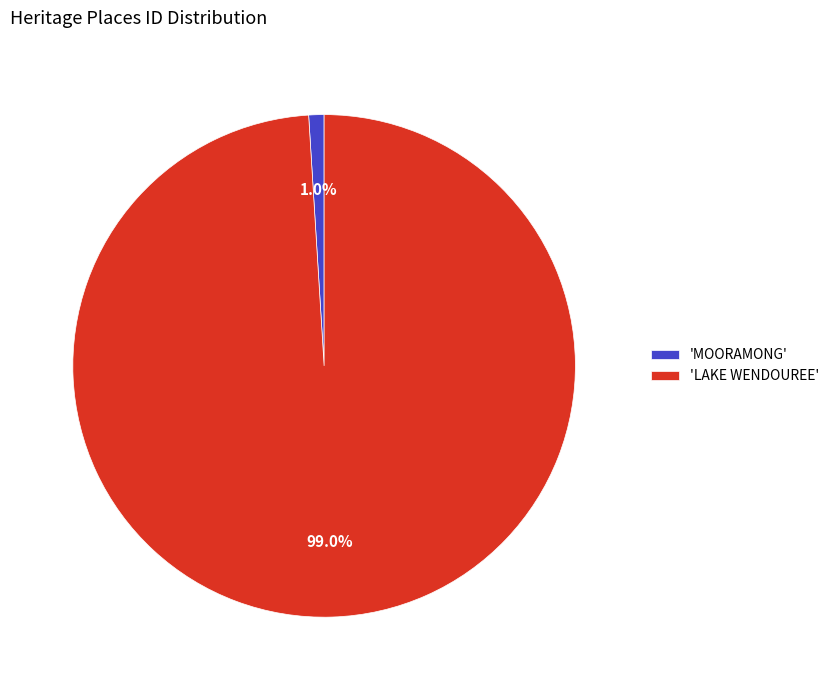

Which category has the biggest portion of the pie?

'LAKE WENDOUREE'